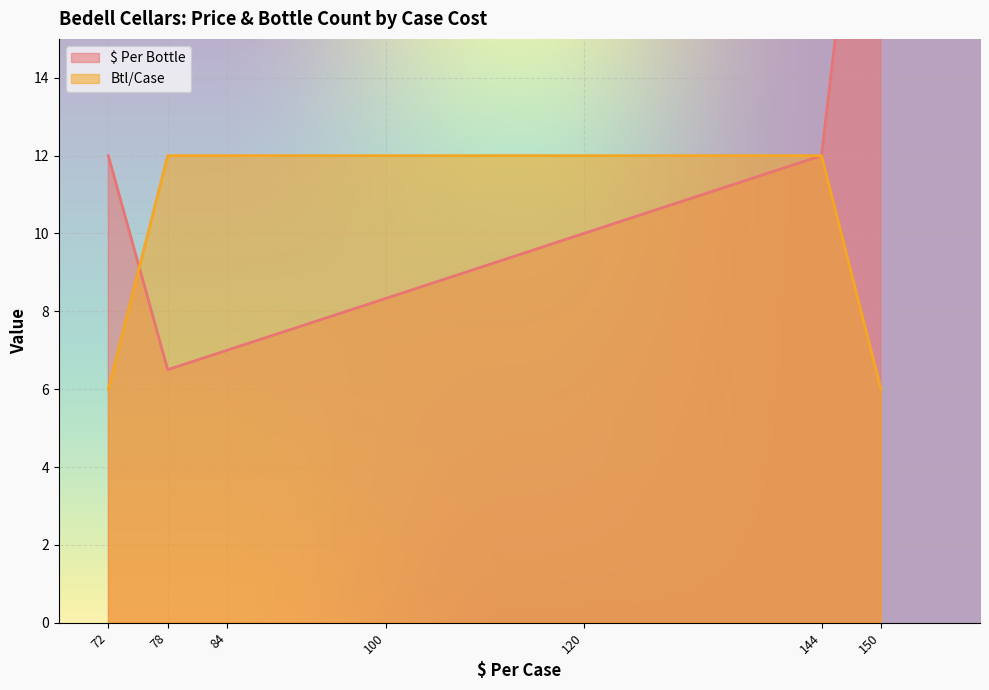

Count the number of data series in this chart.

2